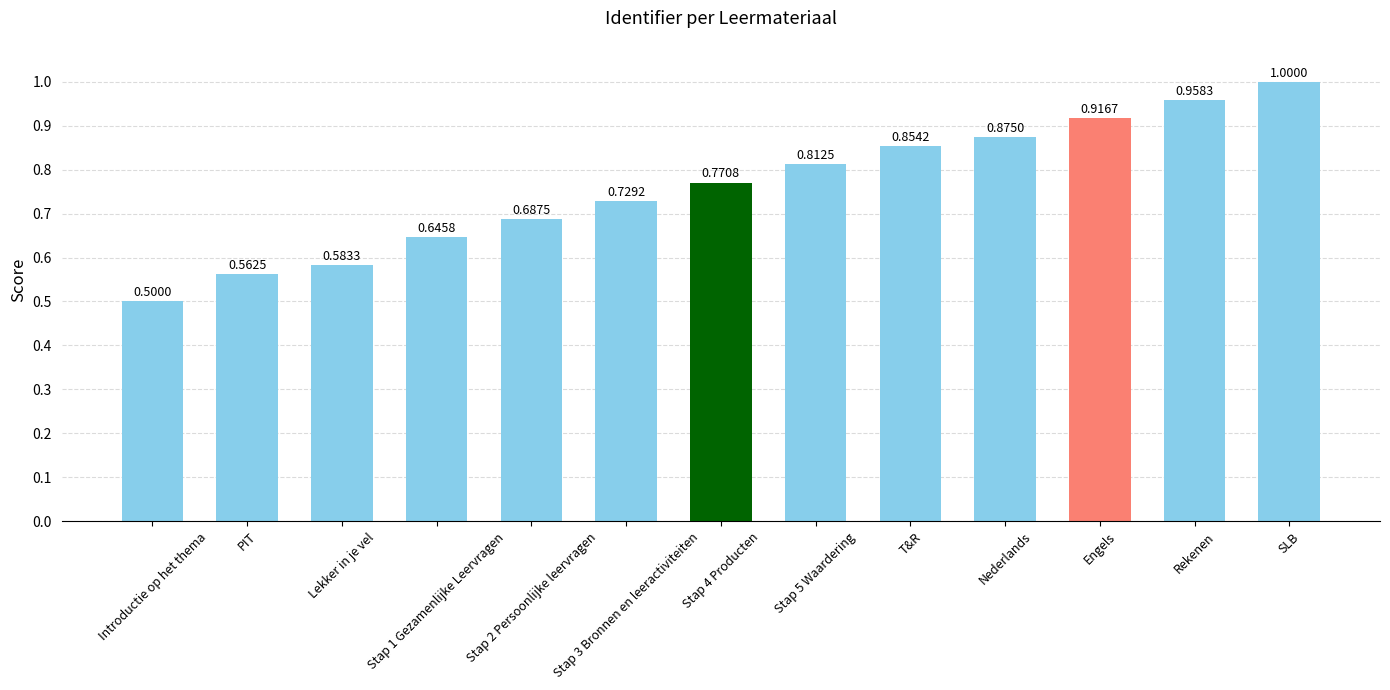

List the labels in order of value, largest first.

SLB, Rekenen, Engels, Nederlands, T&R, Stap 5 Waardering, Stap 4 Producten, Stap 3 Bronnen en leeractiviteiten, Stap 2 Persoonlijke leervragen, Stap 1 Gezamenlijke Leervragen, Lekker in je vel, PIT, Introductie op het thema